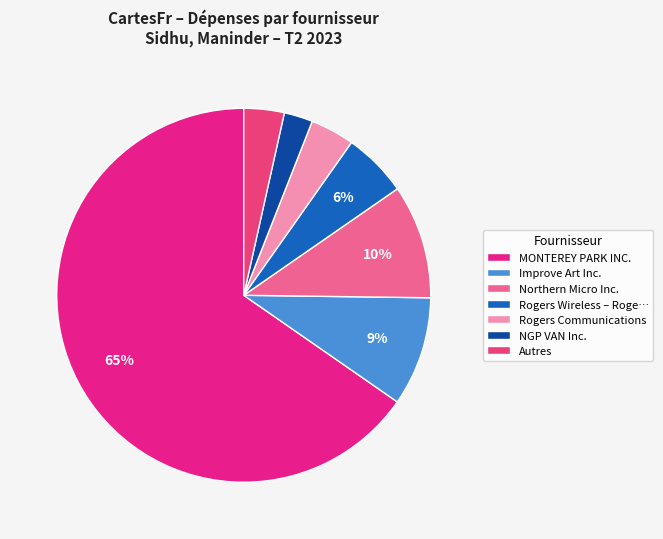

Count the number of slices in the pie.

7